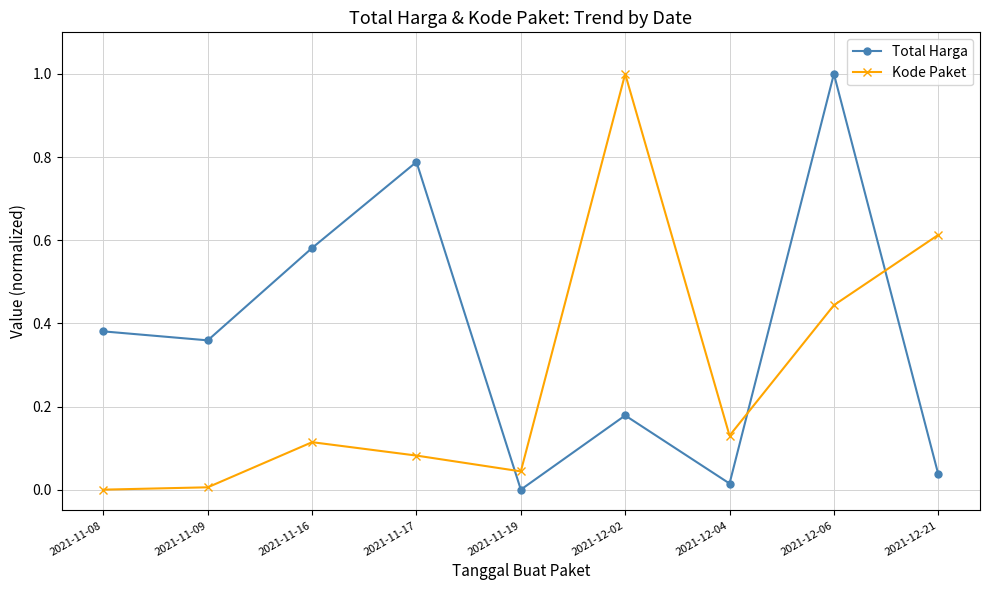

What is the difference between the maximum and minimum values in the Total Harga series?

1.0